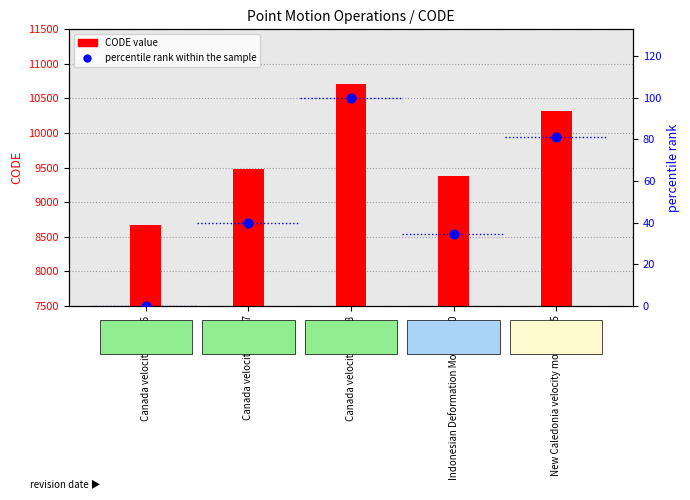

Which series reaches the maximum Y coordinate?

CODE value